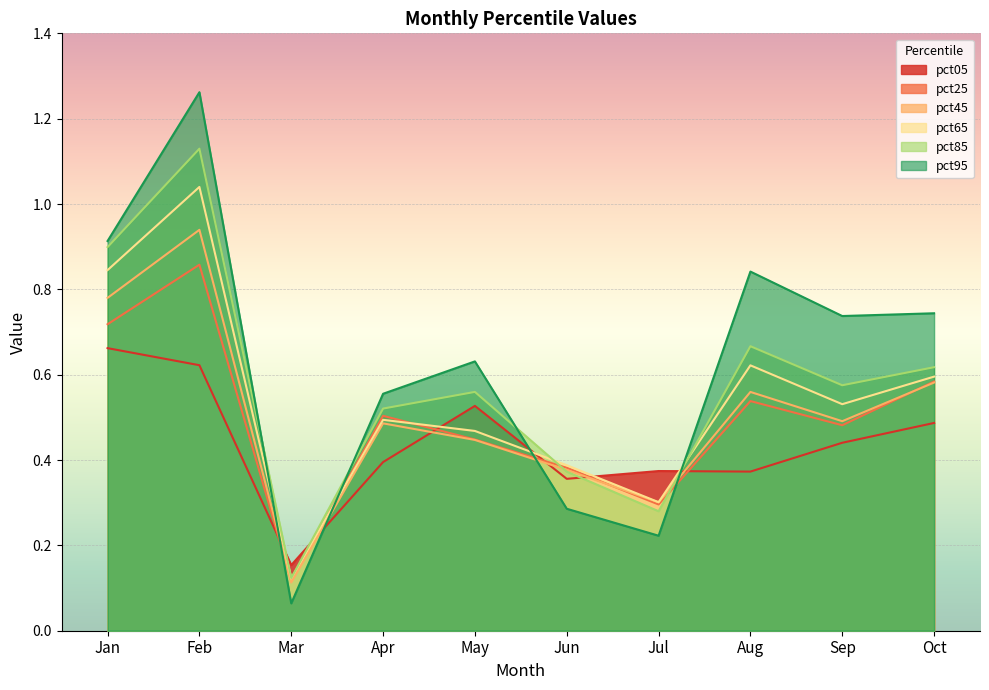

Reading left to right, extract all data points from this chart.

pct05: Jan=0.7	Feb=0.6	Mar=0.2	Apr=0.4	May=0.5	Jun=0.4	Jul=0.4	Aug=0.4	Sep=0.4	Oct=0.5
pct25: Jan=0.7	Feb=0.9	Mar=0.1	Apr=0.5	May=0.4	Jun=0.4	Jul=0.3	Aug=0.5	Sep=0.5	Oct=0.6
pct45: Jan=0.8	Feb=0.9	Mar=0.1	Apr=0.5	May=0.4	Jun=0.4	Jul=0.3	Aug=0.6	Sep=0.5	Oct=0.6
pct65: Jan=0.8	Feb=1.0	Mar=0.1	Apr=0.5	May=0.5	Jun=0.4	Jul=0.3	Aug=0.6	Sep=0.5	Oct=0.6
pct85: Jan=0.9	Feb=1.1	Mar=0.1	Apr=0.5	May=0.6	Jun=0.4	Jul=0.3	Aug=0.7	Sep=0.6	Oct=0.6
pct95: Jan=0.9	Feb=1.3	Mar=0.1	Apr=0.6	May=0.6	Jun=0.3	Jul=0.2	Aug=0.8	Sep=0.7	Oct=0.7